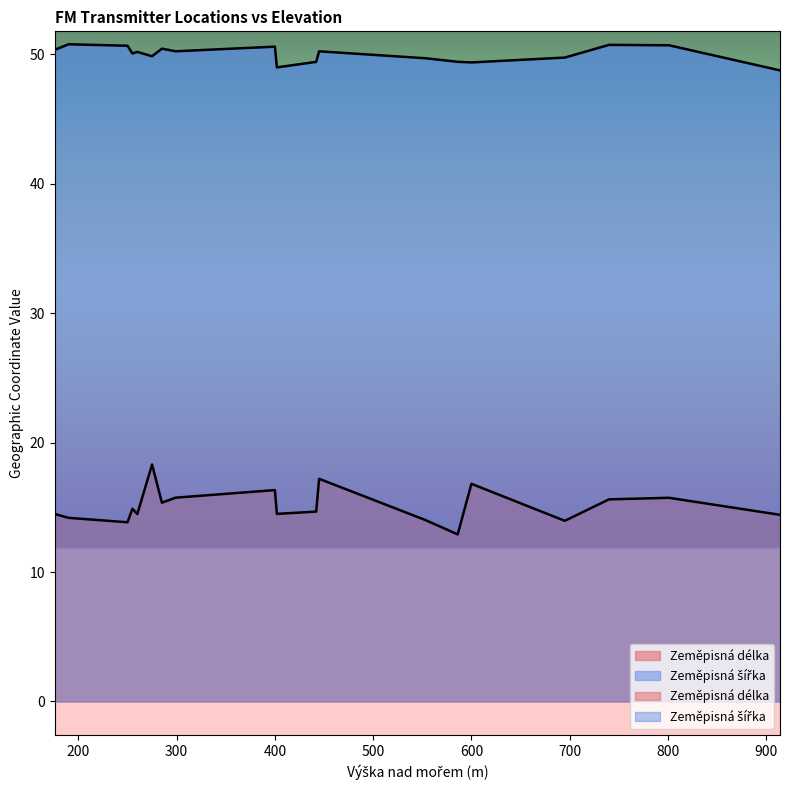

Which series has the largest total across all categories?

Zeměpisná šířka